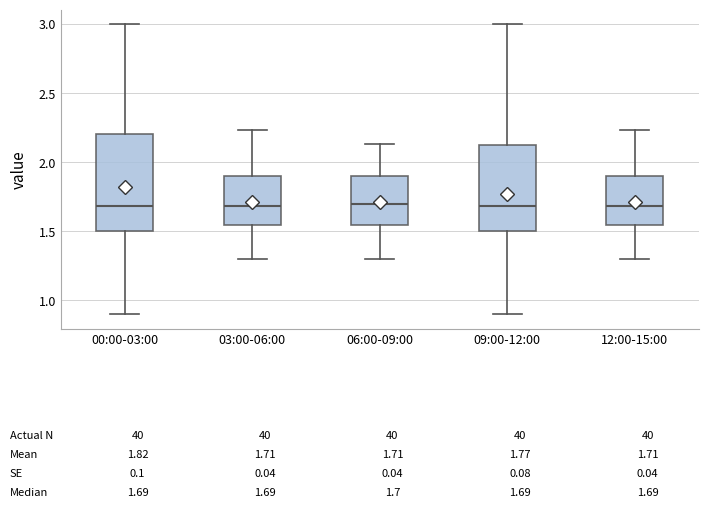

Comparing the boxes themselves (not the whiskers), which one is the tallest?

00:00-03:00